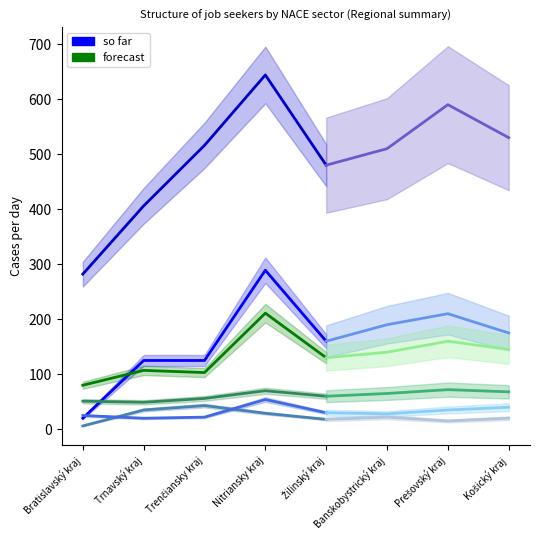

How many lines are shown in the chart?

6